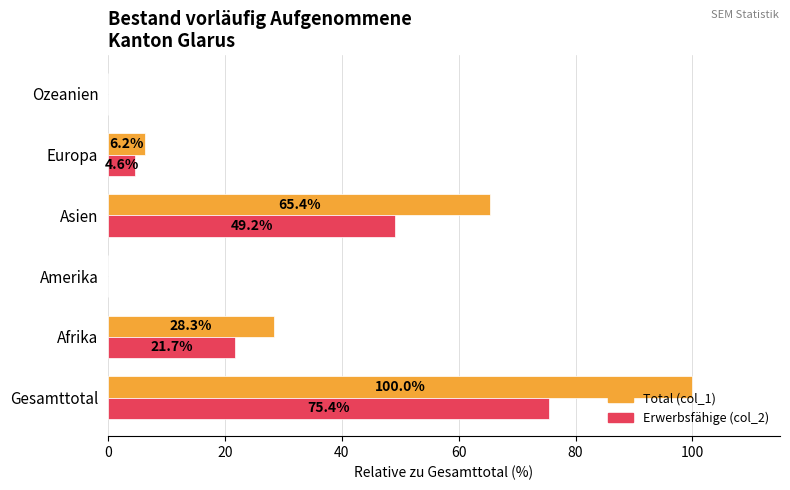

At which label is Total (col_1) closest to 50?

Asien